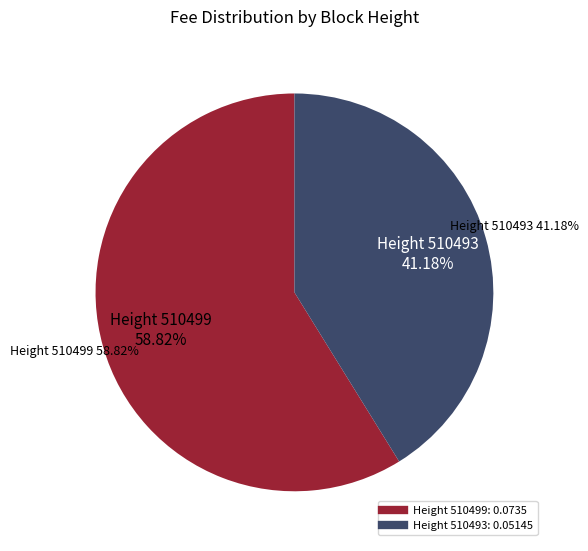

Between 510493 and 510499, which is larger?

510499